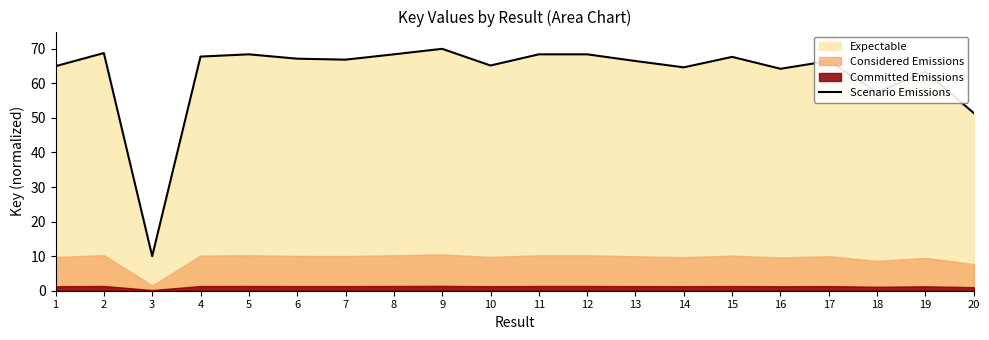

True or false: the data shows 67.7 at 15.

True